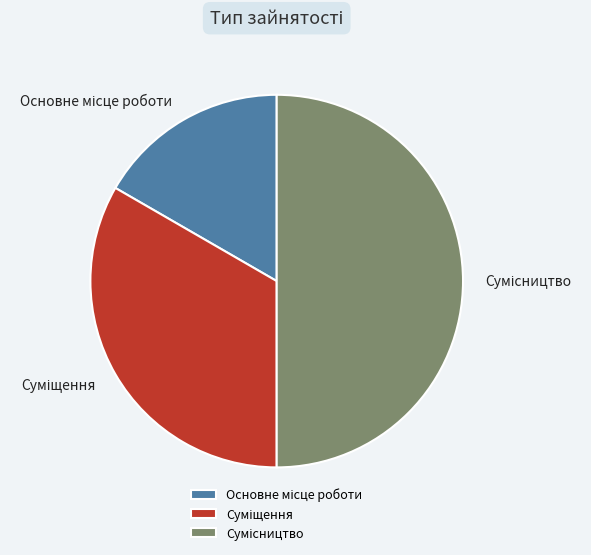

Count the number of slices in the pie.

3